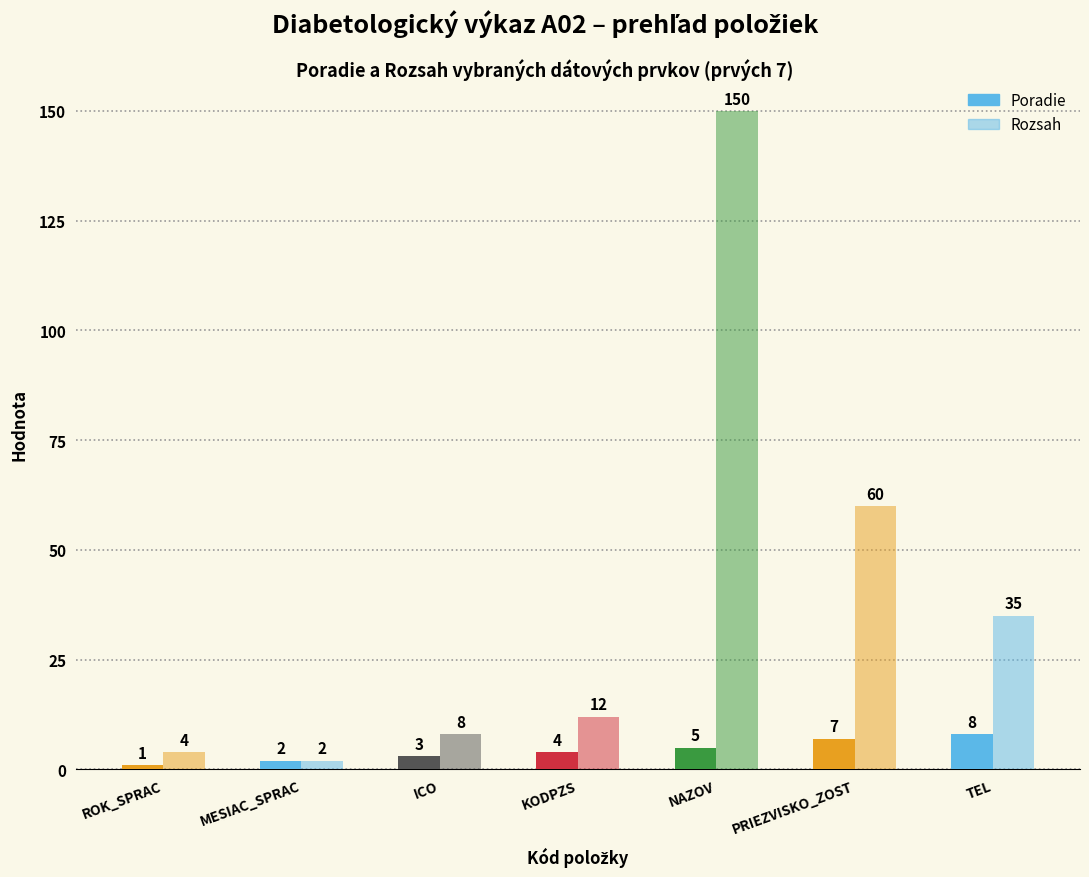

List the series in order of their peak value, lowest first.

Poradie, Rozsah